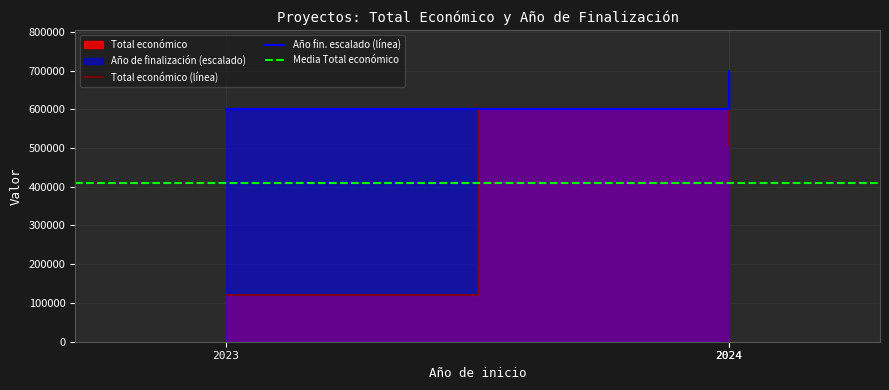

Which series changed the most between 2024 and 2024?

Año de finalización